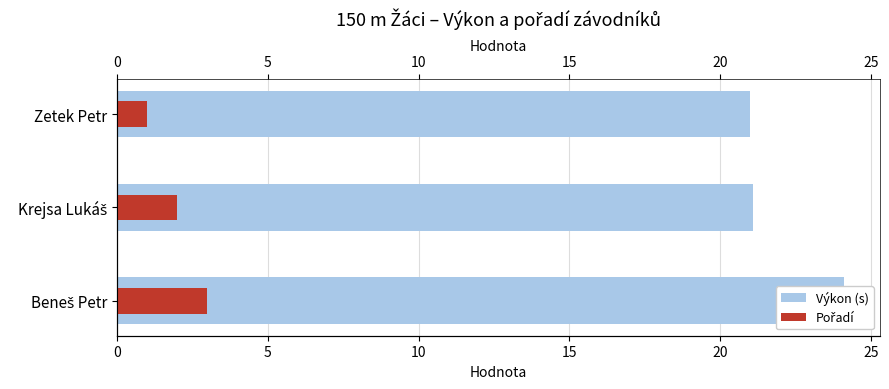

How many bars are there in total?

6